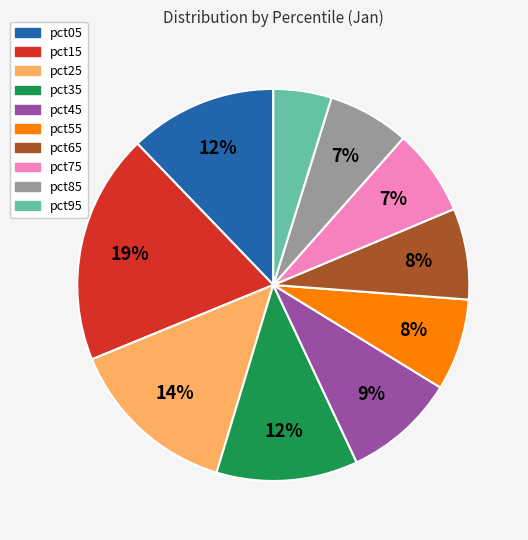

Count the number of slices in the pie.

10